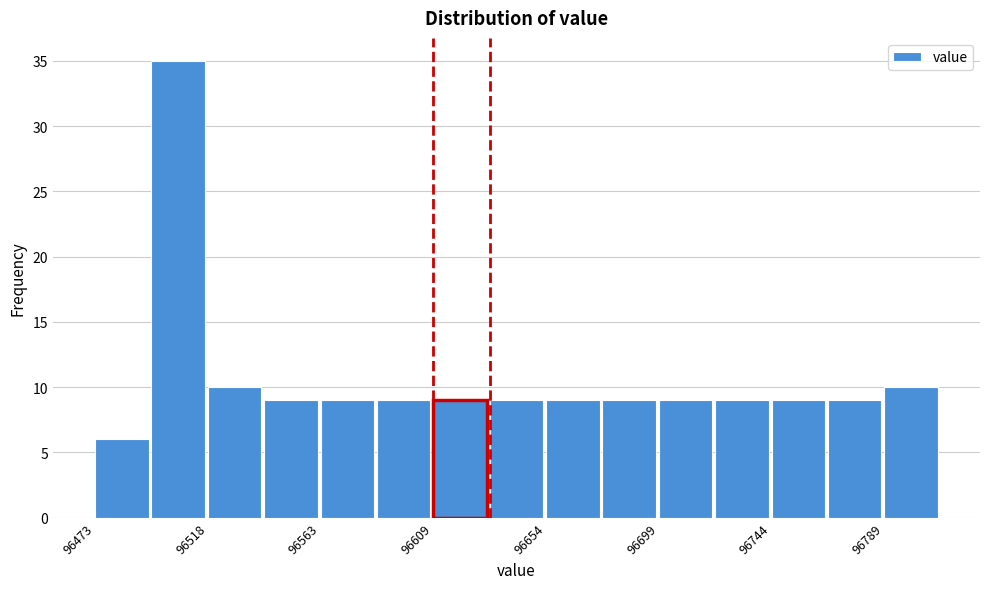

How tall is the bar that spans 96765 to 96790 on the x-axis? Neither the bar edges nor the heights are printed on the chart, so give them approximately, as read against the axes.

9